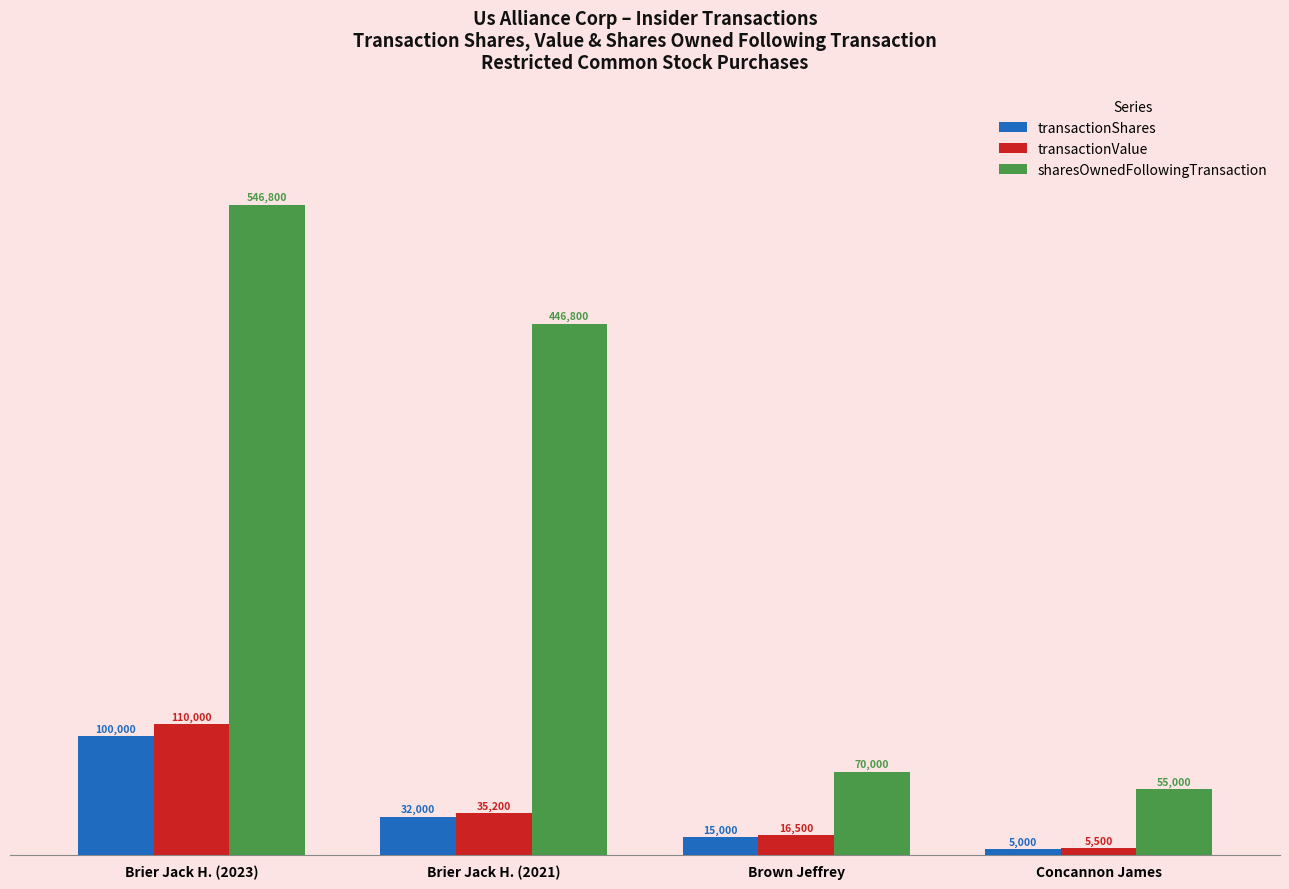

How many groups of bars are there?

4